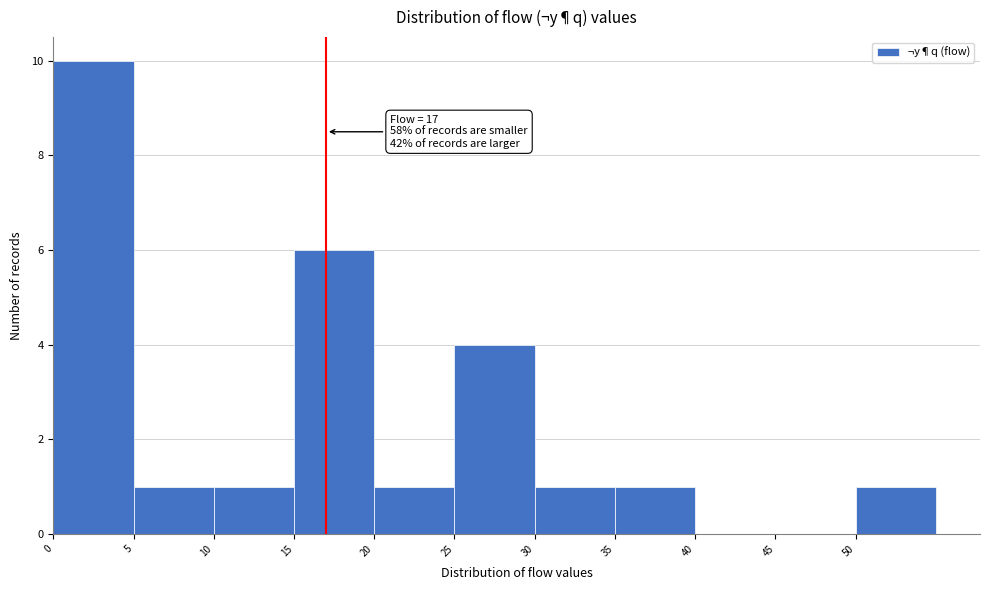

Which range on the x-axis has the tallest bar?

0 to 5